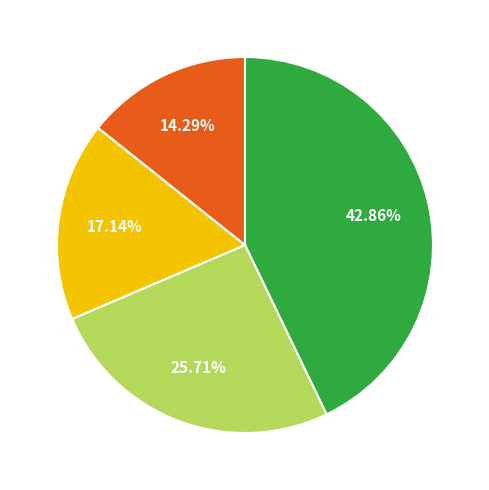

Is there a majority slice in this chart?

No